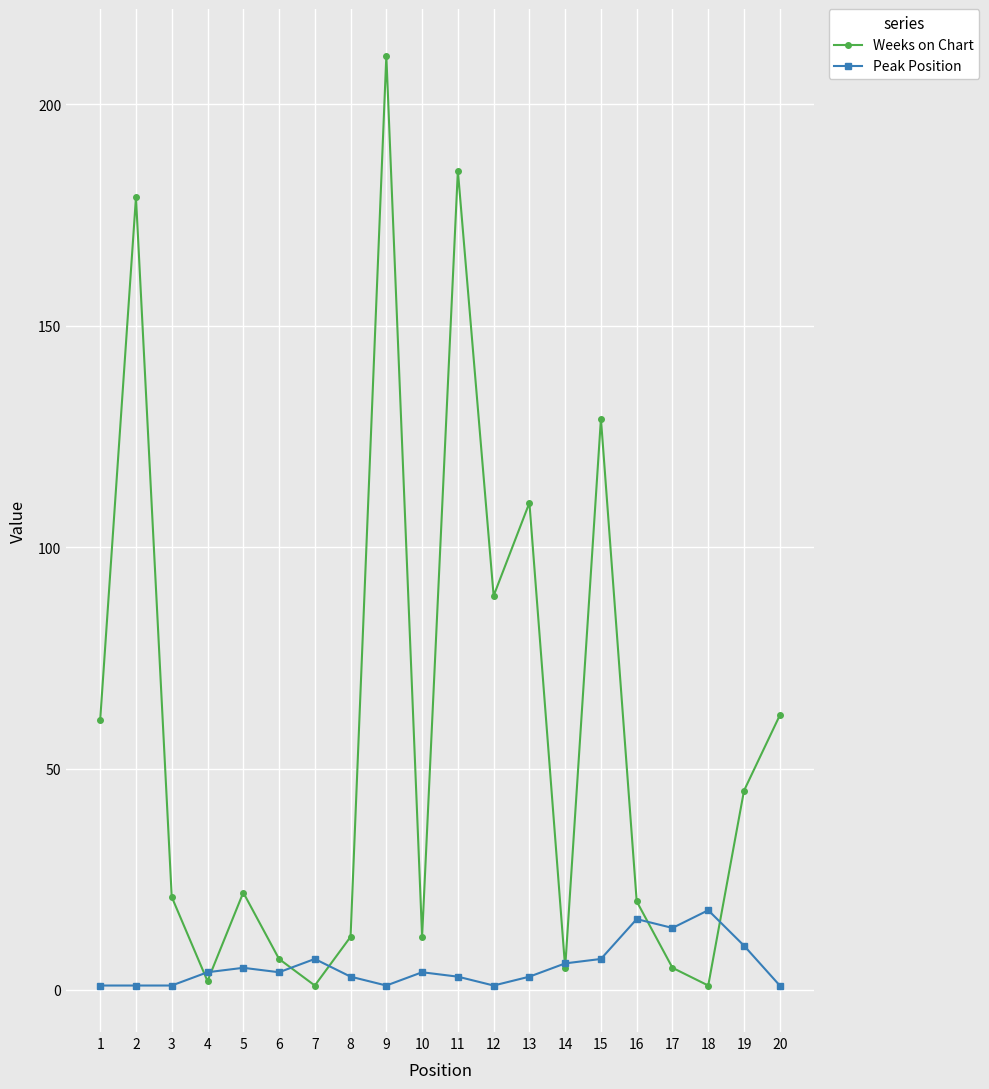

In Weeks on Chart, how many points are higher than both neighbors (excluding endpoints)?

6